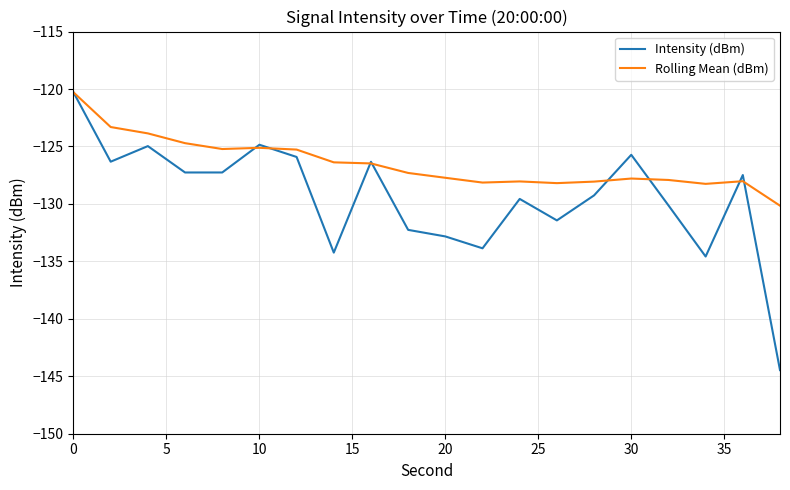

True or false: Rolling Mean (dBm) and Intensity (dBm) intersect in this chart.

True